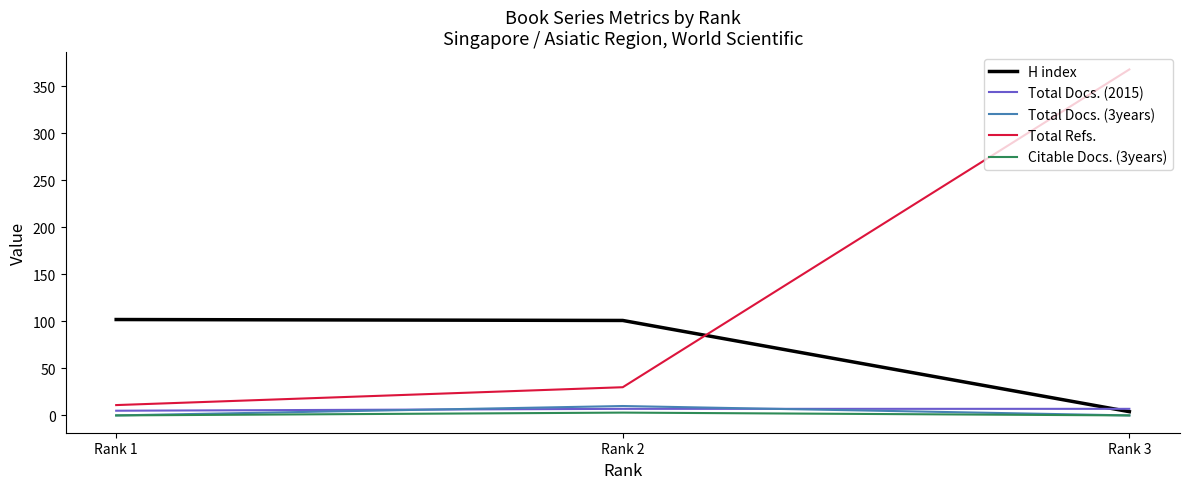

Is the value of Total Refs. at Rank 3 greater than the value of H index at Rank 1?

Yes